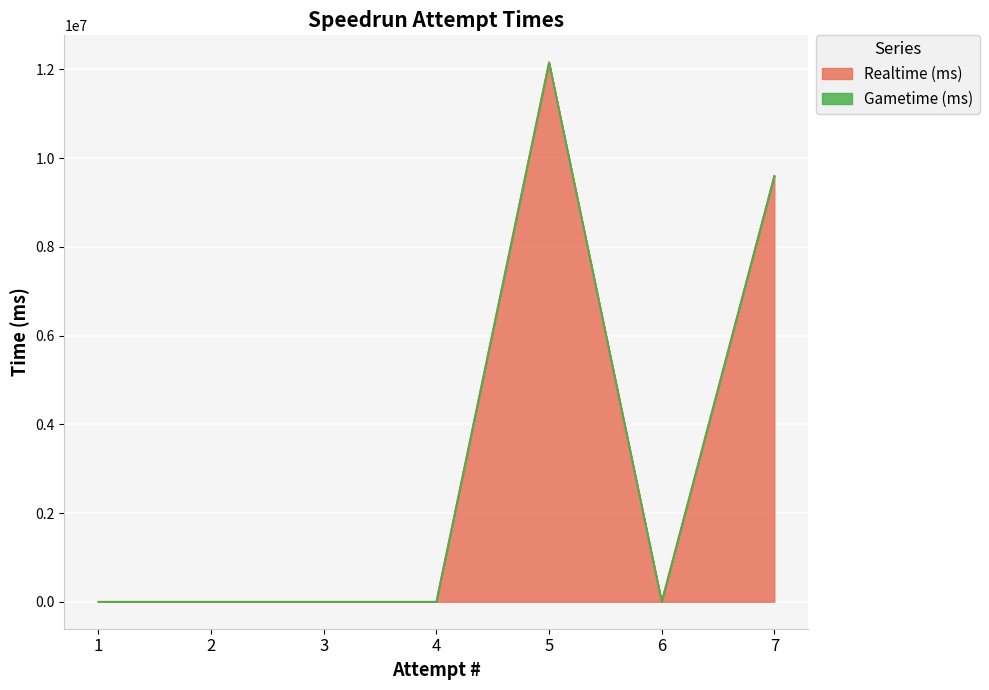

How many lines are shown in the chart?

2